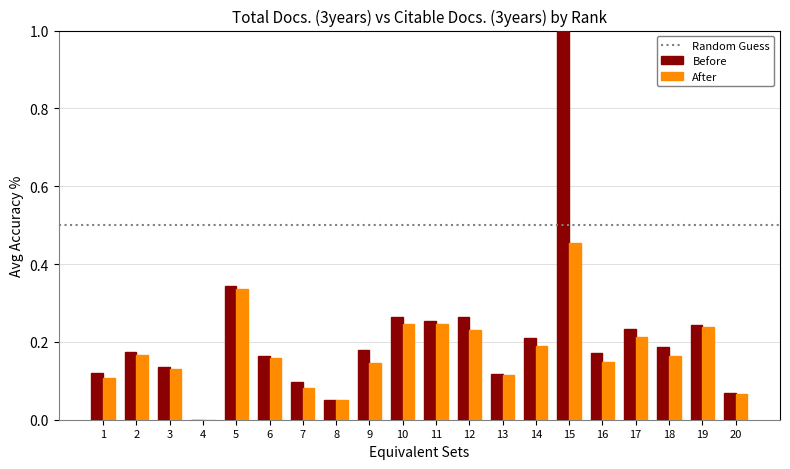

Is the value of After at 3 greater than the value of Before at 10?

No